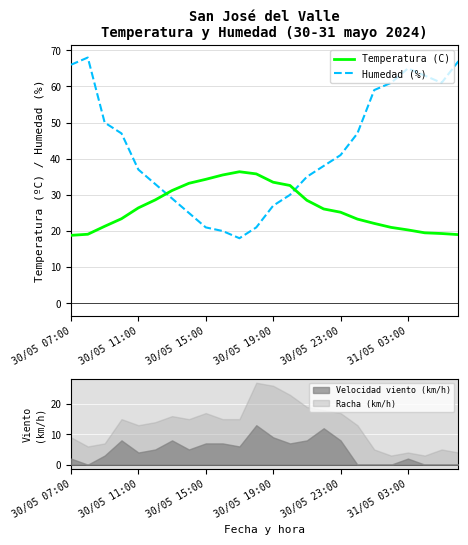

List the series in order of their overall mean, highest first.

Humedad (%), Temperatura (C)